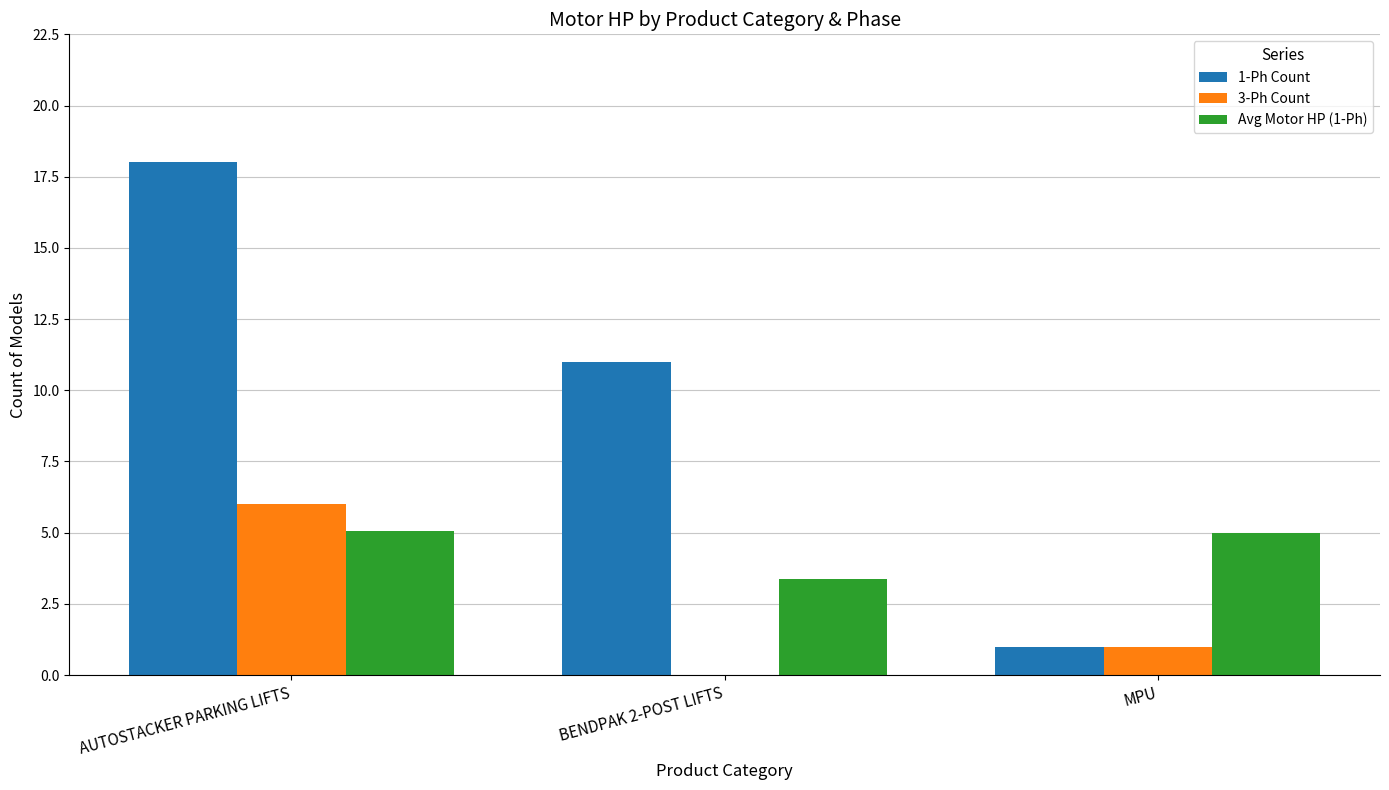

Which category has the highest value in the 1-Ph Count series?

AUTOSTACKER PARKING LIFTS